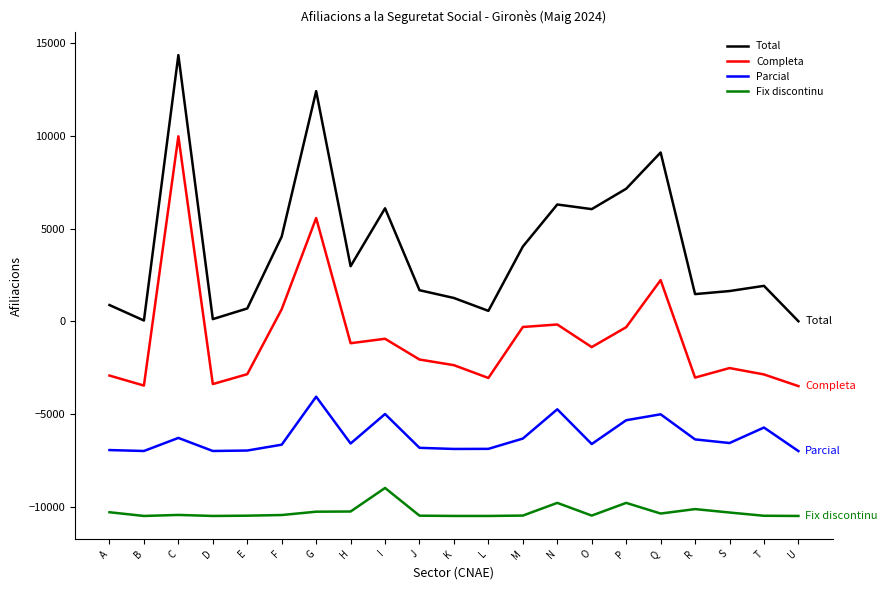

Rank the series by their average value, from lowest to highest.

Fix discontinu, Parcial, Completa, Total